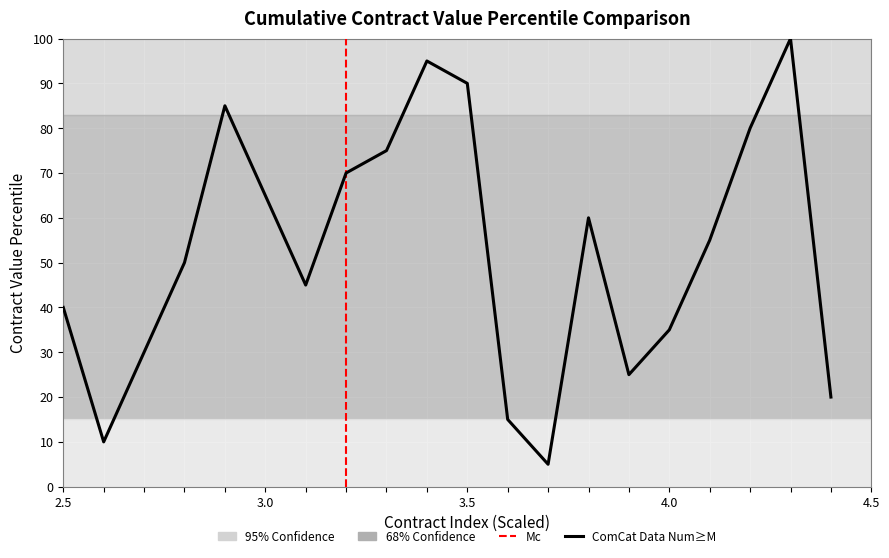

What is the difference between the maximum and minimum values?

95.0